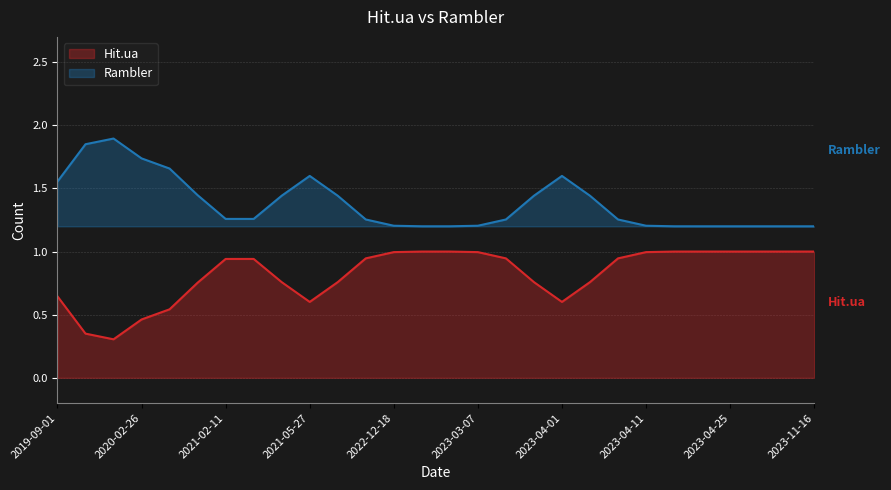

The value of Rambler at 2023-04-01 is 2.3. True or false?

False